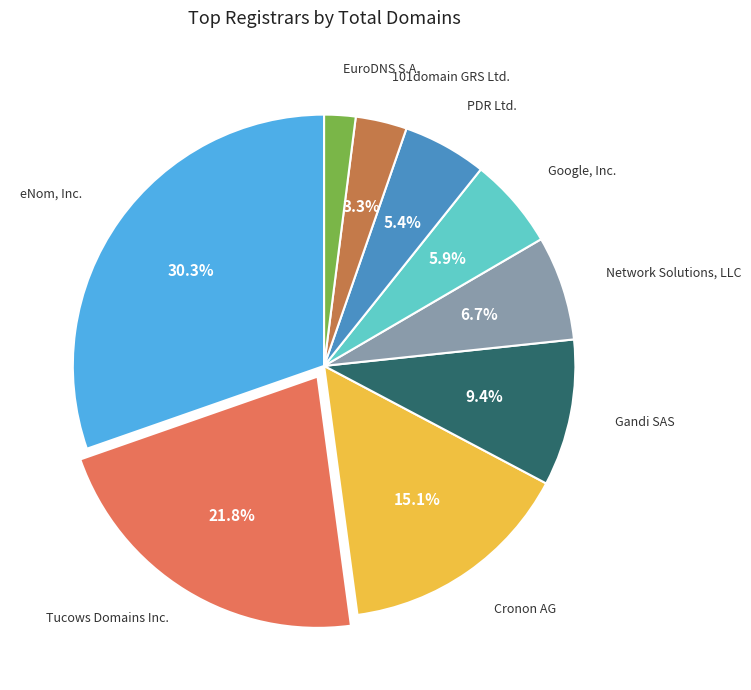

Is there a majority slice in this chart?

No